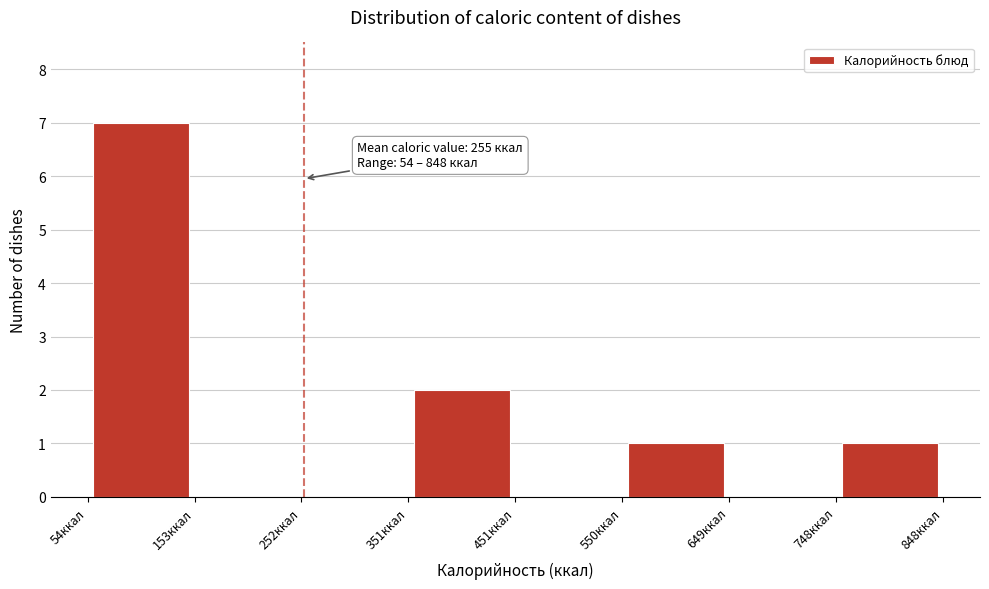

Over which range of the x-axis is the bar tallest?

50 to 150